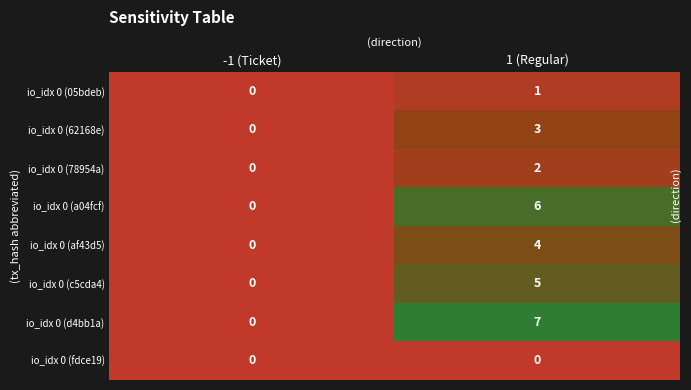

The value of io_idx 0 (62168e) at -1 (Ticket) is 0. True or false?

True